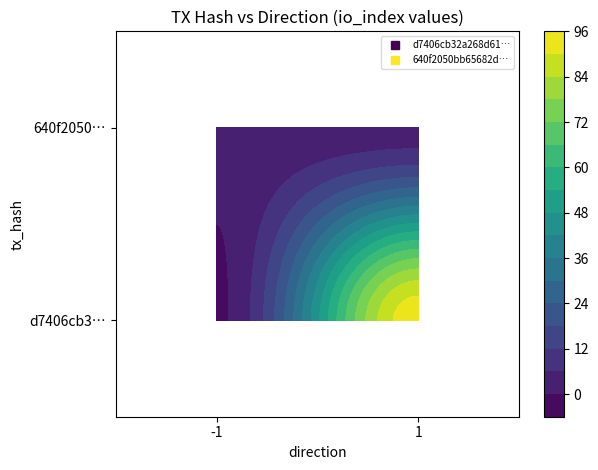

Where is 640f2050… nearest to the value 2?

-1